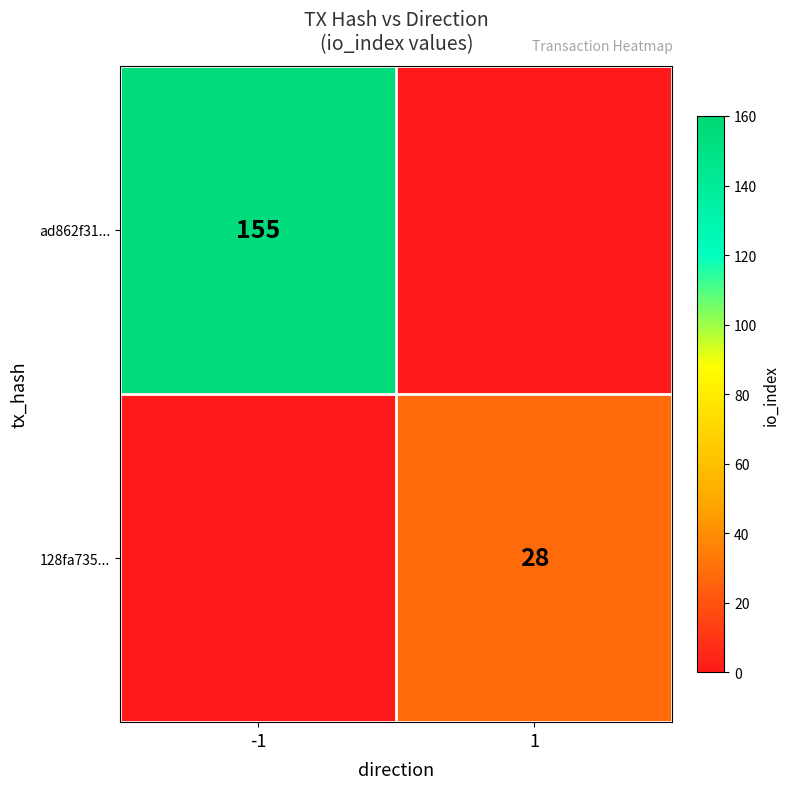

Is it true that 128fa735... equals 28 at 1?

True